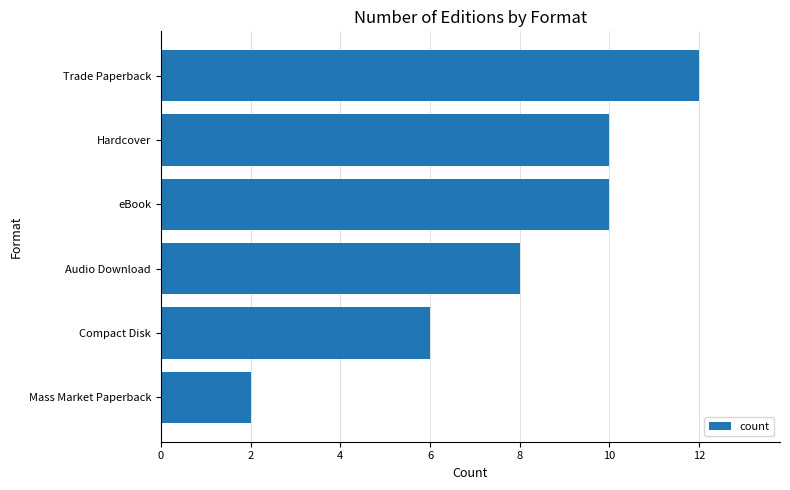

Are the bars horizontal?

Yes